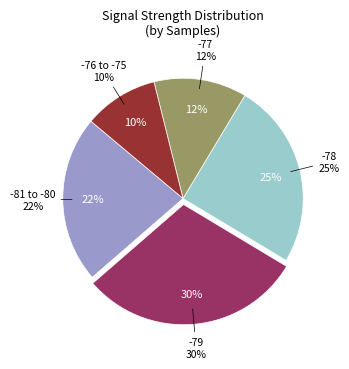

Is the sum of 1 and 5 greater than half?

No